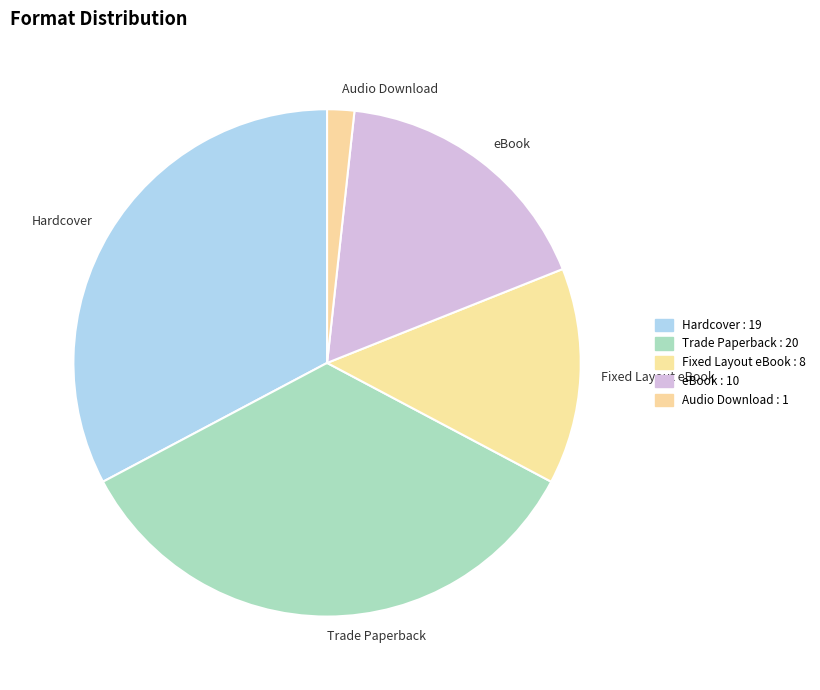

Is the sum of Trade Paperback and Fixed Layout eBook greater than half?

No